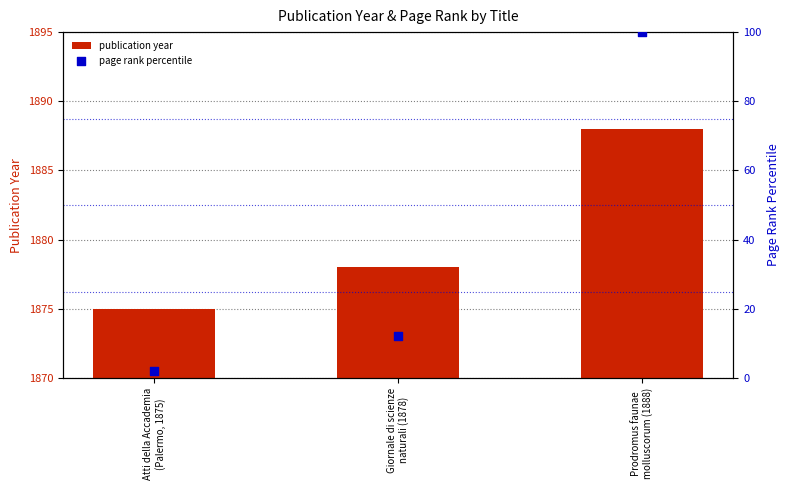

At which category is the sum across all series the highest?

Prodromus faunae
molluscorum (1888)